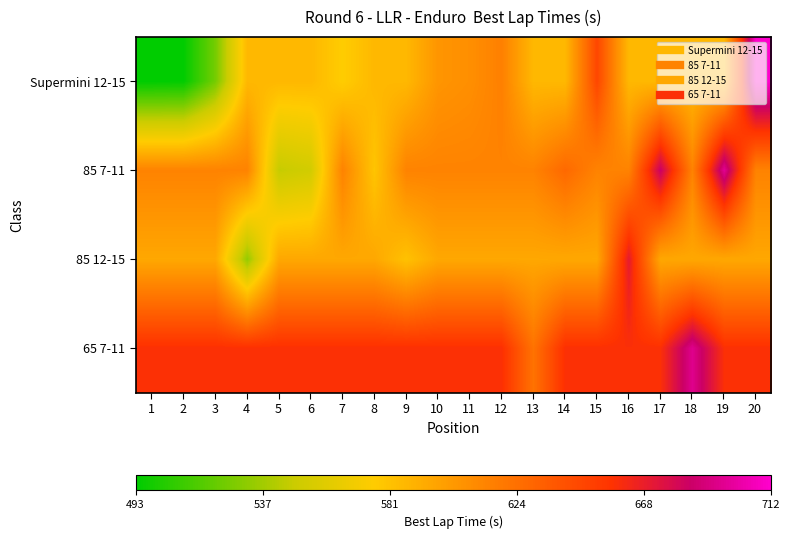

Reading left to right, what are all the values shown in this chart?

Supermini 12-15: 1=492.6	2=493.3	3=524.6	4=585.8	5=585.8	6=585.8	7=574.5	8=585.8	9=585.8	10=604.5	11=607.8	12=615.8	13=585.8	14=585.8	15=646.6	16=585.8	17=585.8	18=585.8	19=585.8	20=712.3
85 7-11: 1=614.3	2=614.3	3=614.3	4=614.3	5=546.1	6=551.1	7=614.3	8=578.9	9=614.3	10=614.3	11=614.3	12=614.3	13=614.3	14=628.2	15=614.3	16=614.3	17=684.8	18=614.3	19=696.8	20=614.3
85 12-15: 1=594.6	2=594.6	3=594.6	4=532.7	5=594.6	6=594.6	7=594.6	8=594.6	9=580.7	10=594.6	11=594.6	12=594.6	13=594.6	14=594.6	15=594.6	16=670.3	17=594.6	18=594.6	19=594.6	20=594.6
65 7-11: 1=659.0	2=659.0	3=659.0	4=659.0	5=659.0	6=659.0	7=659.0	8=659.0	9=659.0	10=659.0	11=659.0	12=659.0	13=622.9	14=659.0	15=659.0	16=659.0	17=659.0	18=695.2	19=659.0	20=659.0